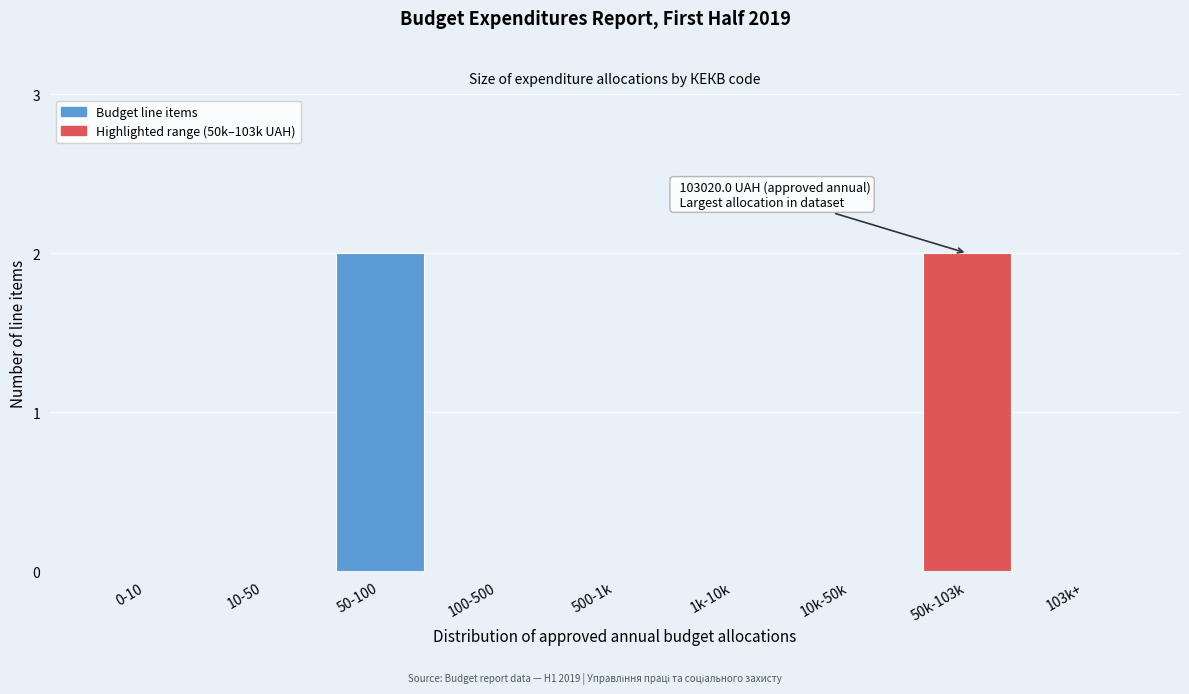

Reading left to right, what are all the values shown in this chart?

0-10=0	10-50=0	50-100=2	100-500=0	500-1k=0	1k-10k=0	10k-50k=0	50k-103k=2	103k+=0